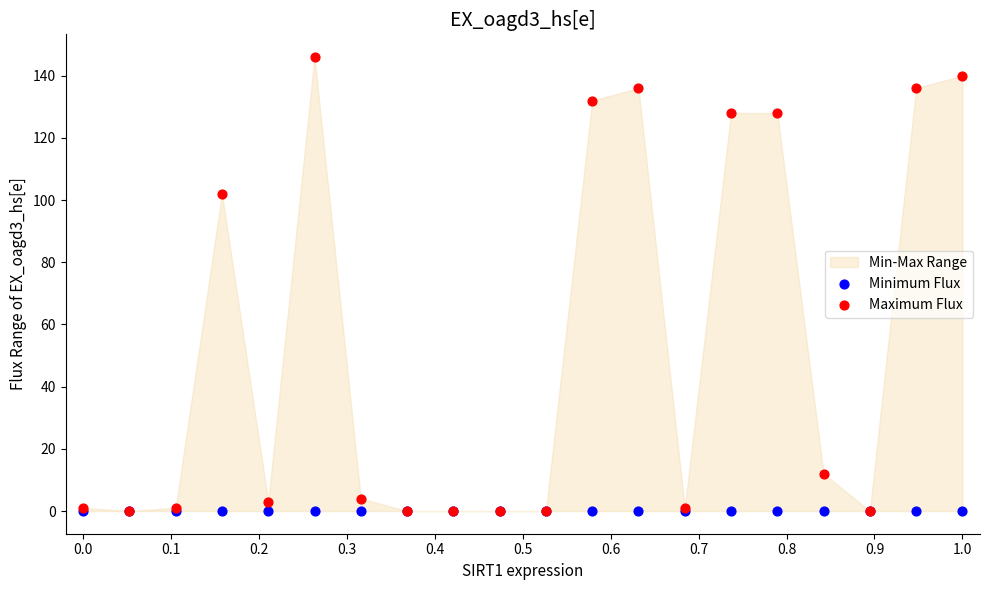

Across all series, what Y value is closest to 73?

102